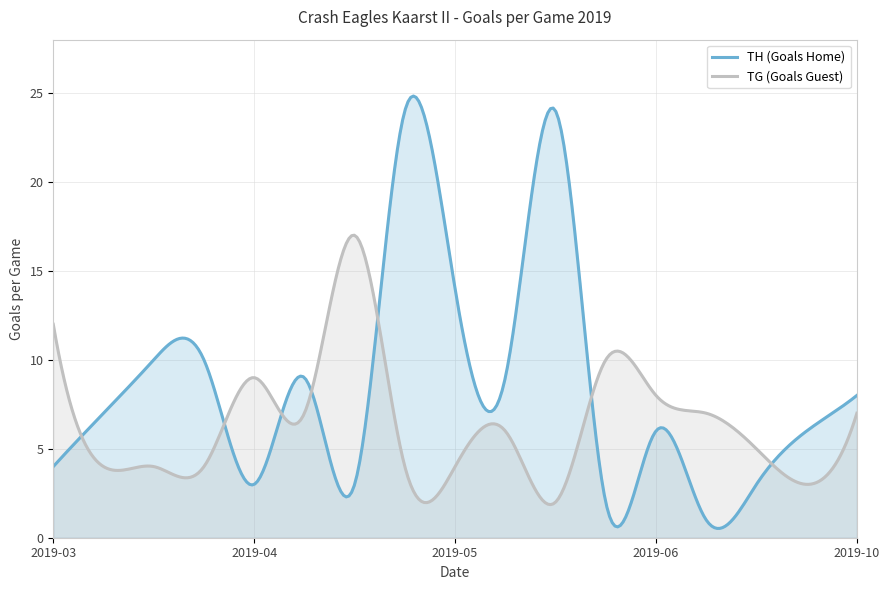

Which series has the largest total across all categories?

TH (Goals Home)